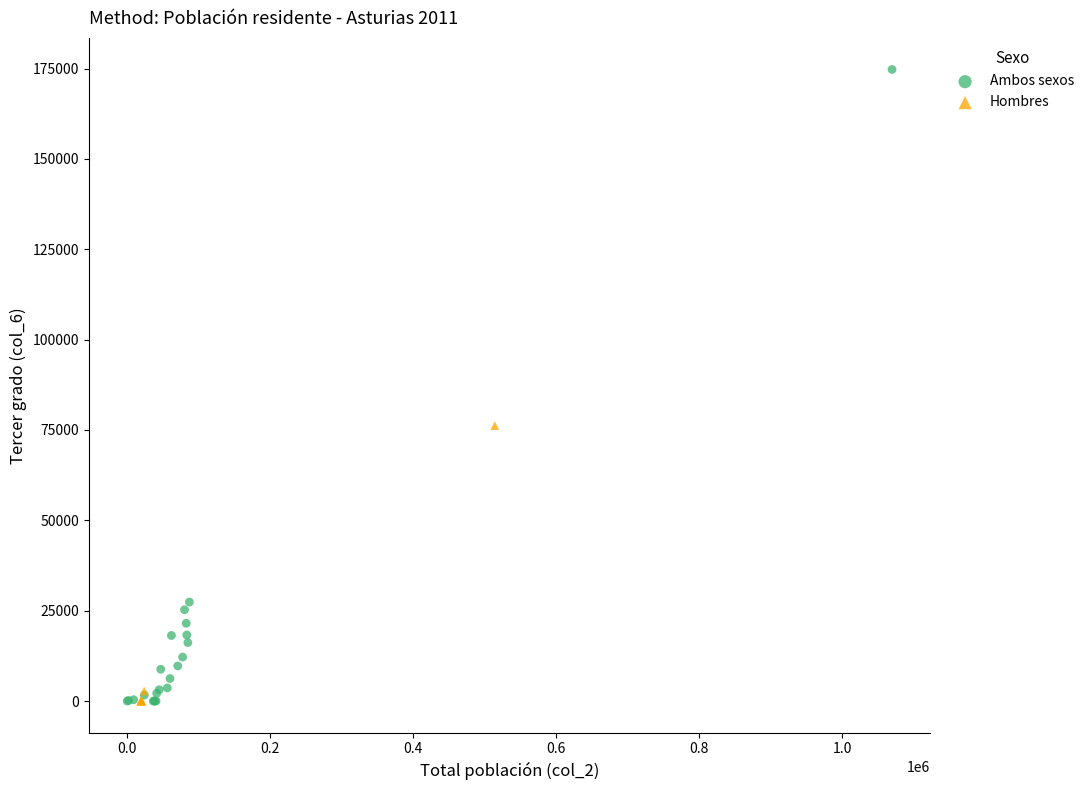

Which series contains the highest Y value?

Ambos sexos